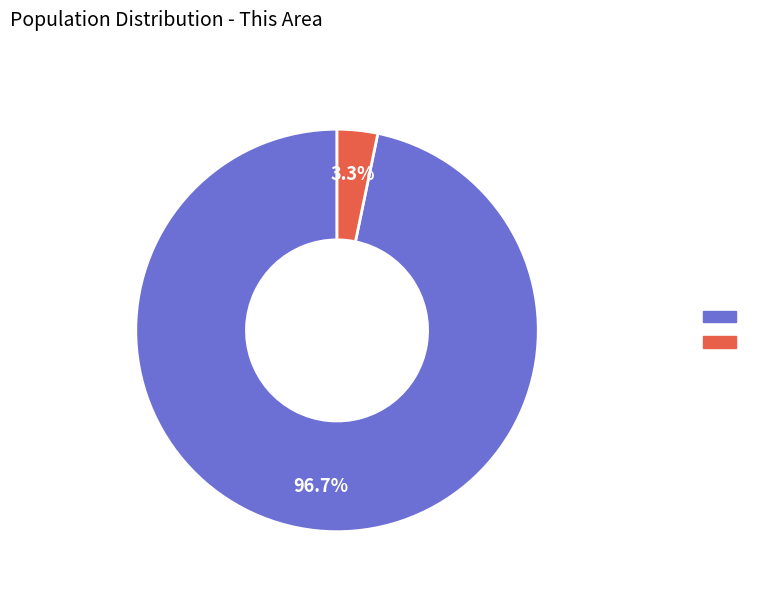

How many segments does this pie chart have?

2